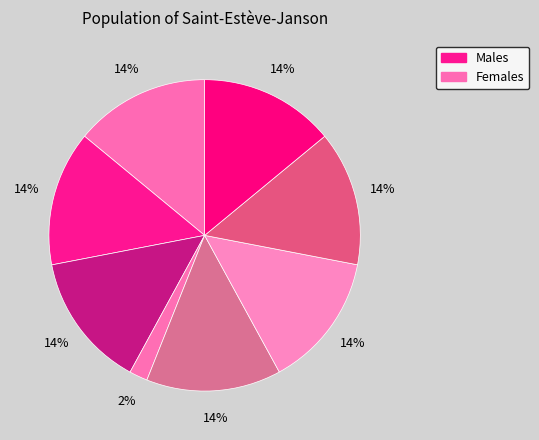

How many segments does this pie chart have?

8